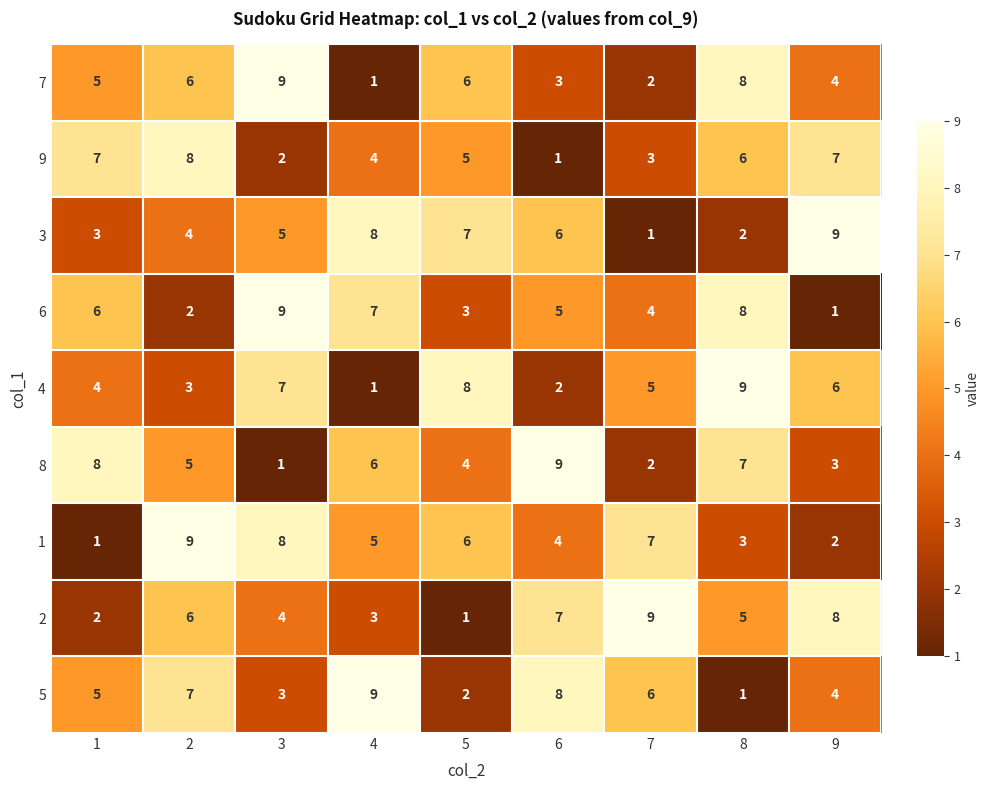

How many 5 values are between 3 and 7?

5